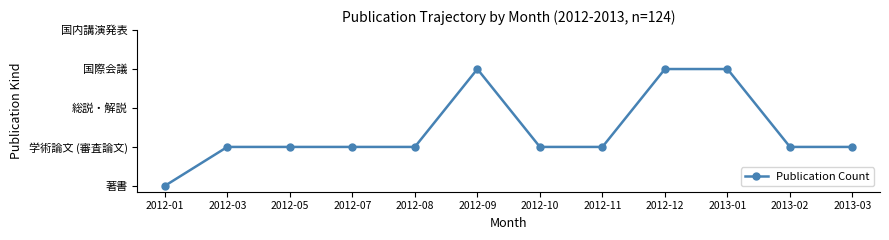

Does the chart have visible grid lines?

No